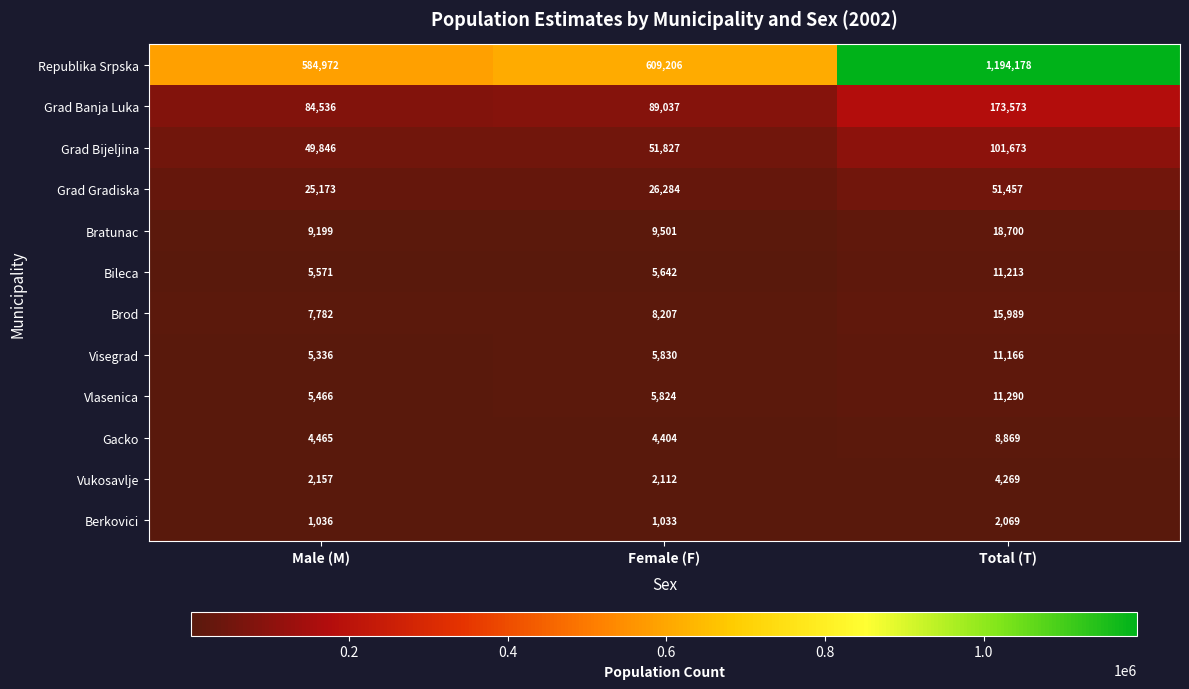

What is the maximum value shown in the chart?

1194178